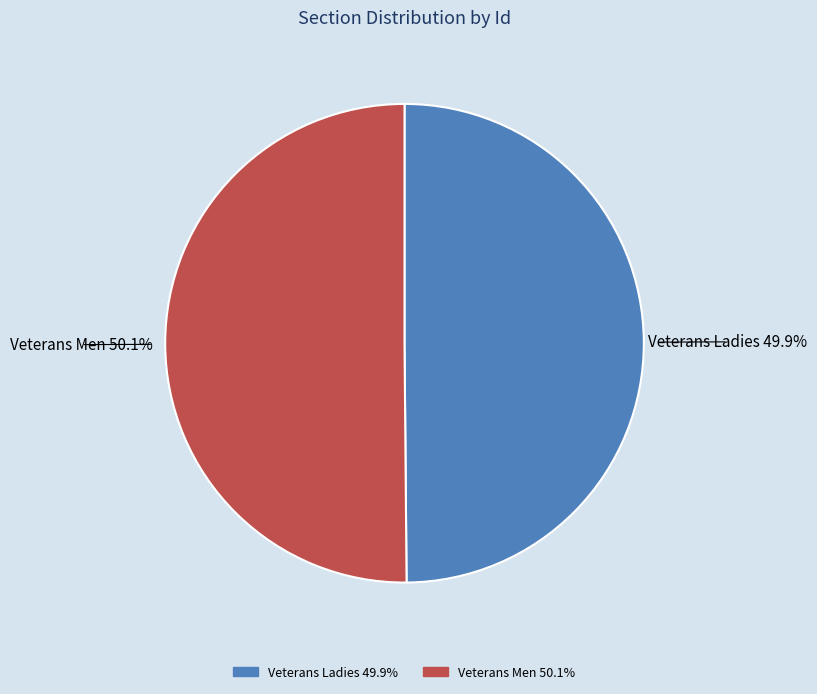

Approximately how many times larger is the value at Veterans Ladies compared to Veterans Men?

1.0